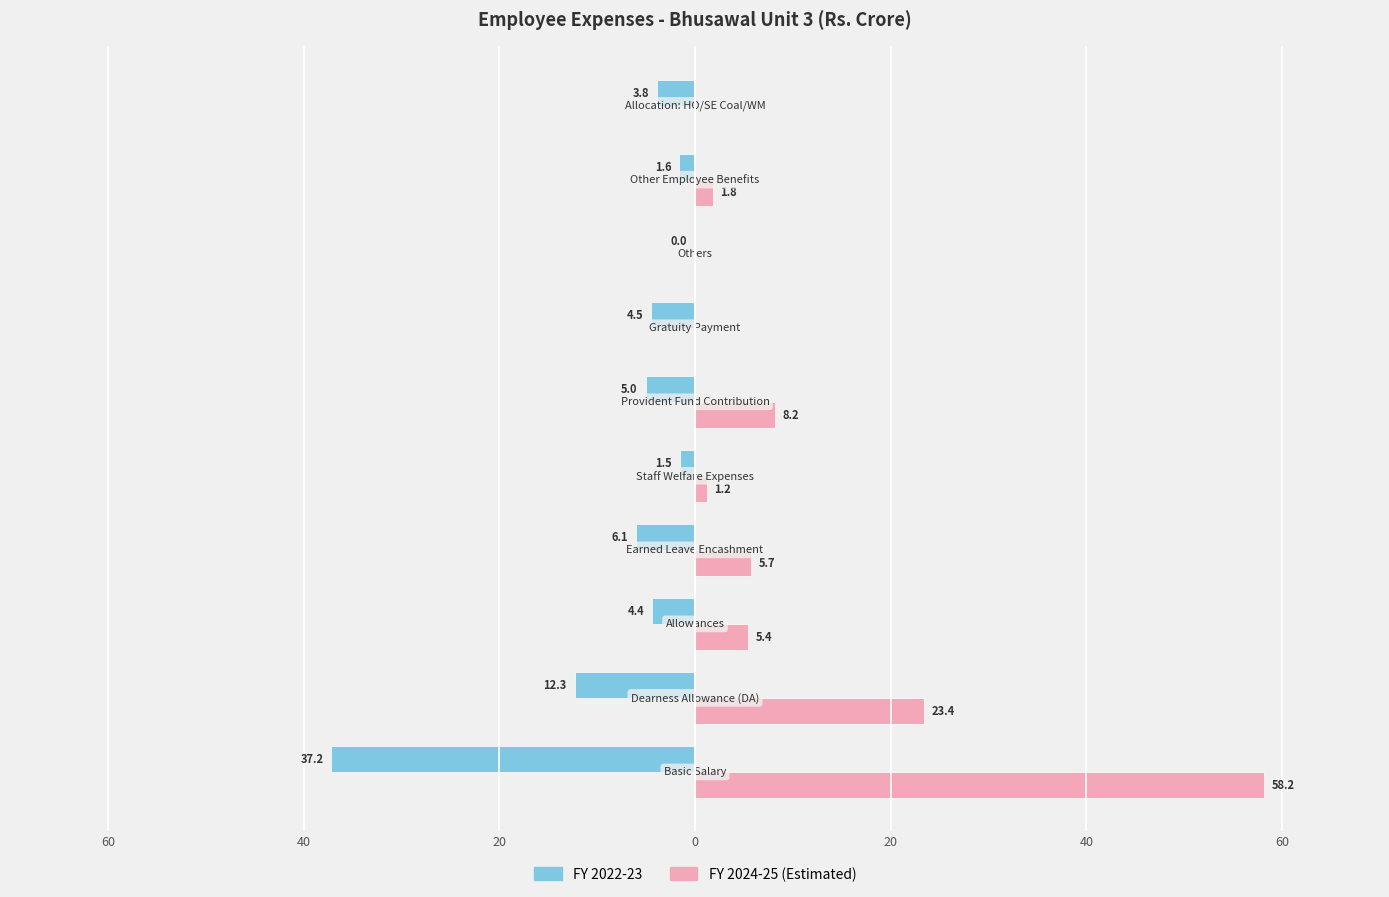

How many values in the FY 2022-23 series exceed -4?

4